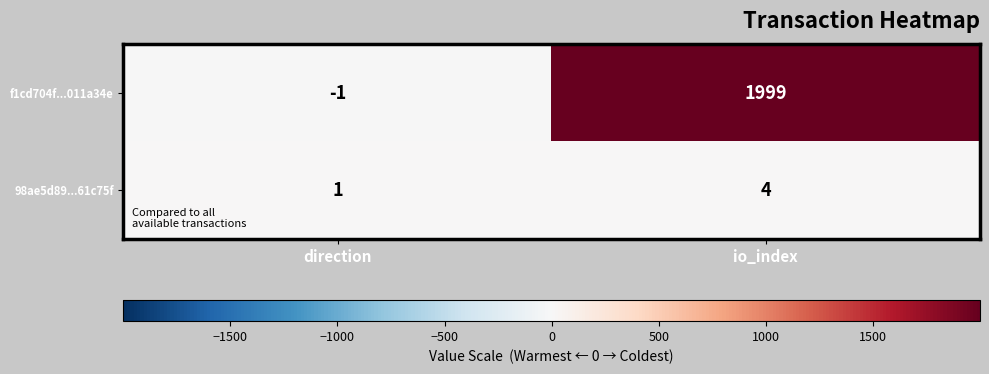

Reading left to right, transcribe all the data shown in this chart.

f1cd704f...011a34e: direction=-1	io_index=1999
98ae5d89...61c75f: direction=1	io_index=4